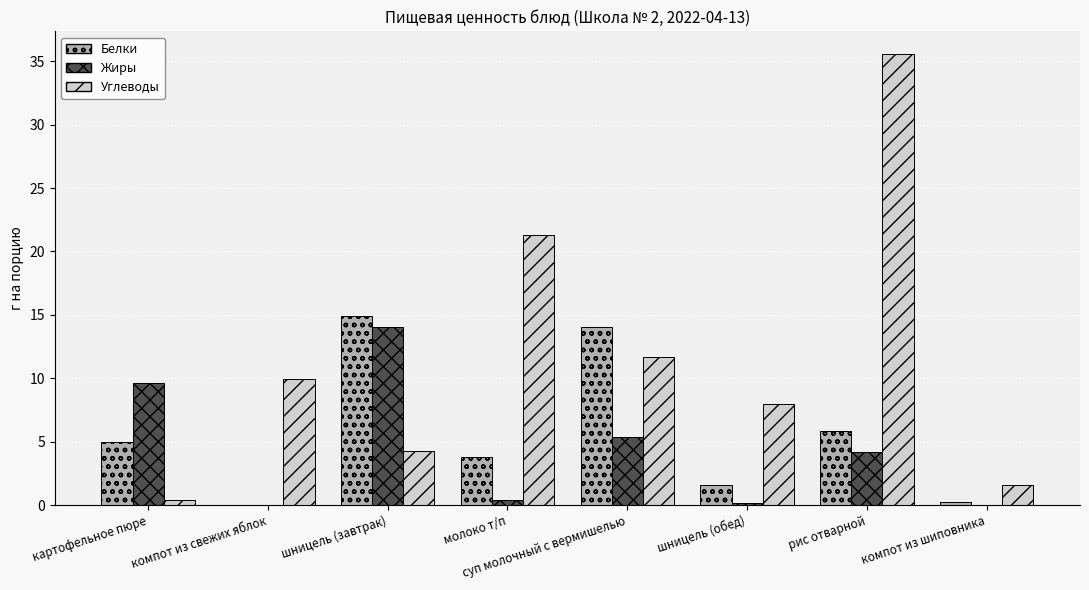

Read the Жиры value at рис отварной.

4.2